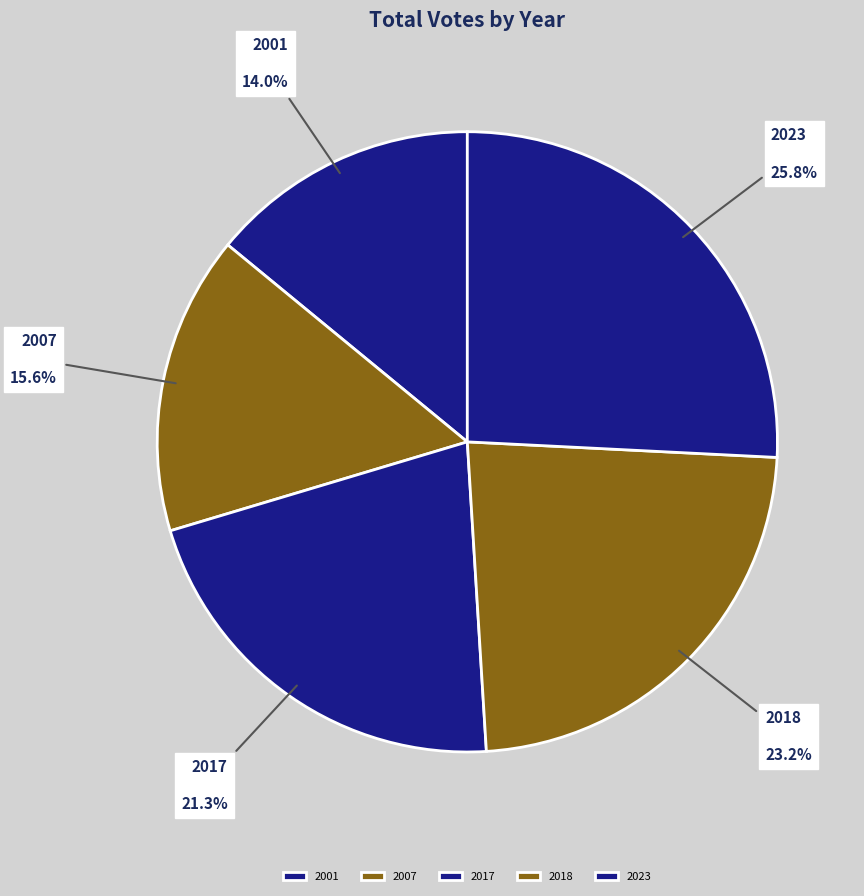

How many segments does this pie chart have?

5